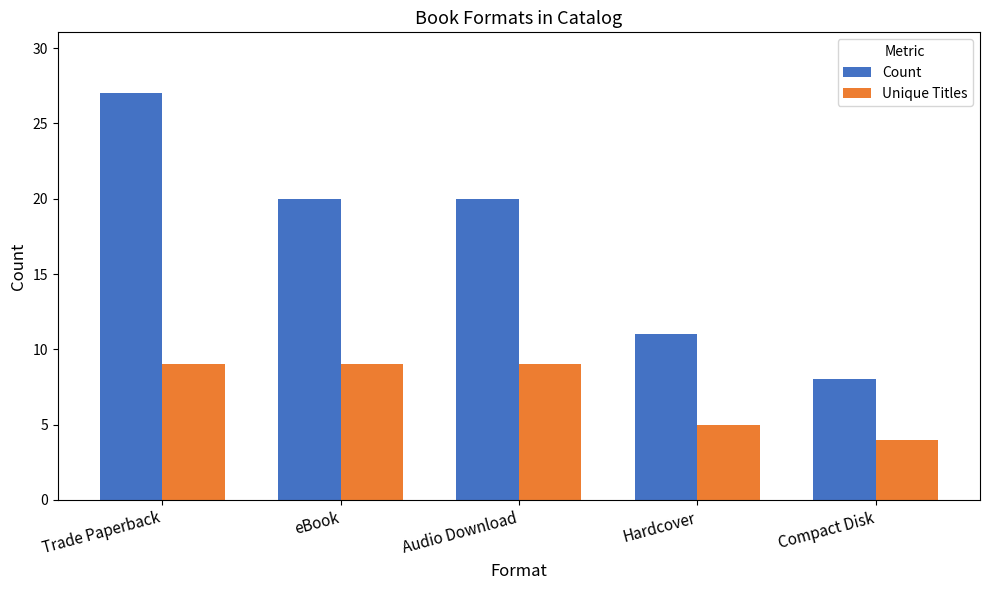

Where does the Count series first go above 20?

Trade Paperback